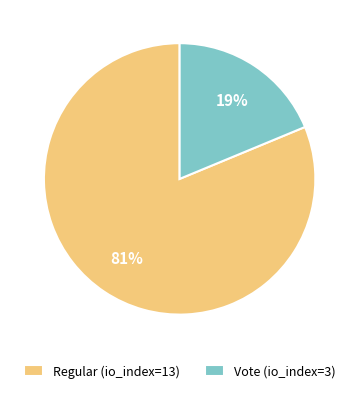

Is there a majority slice in this chart?

Yes